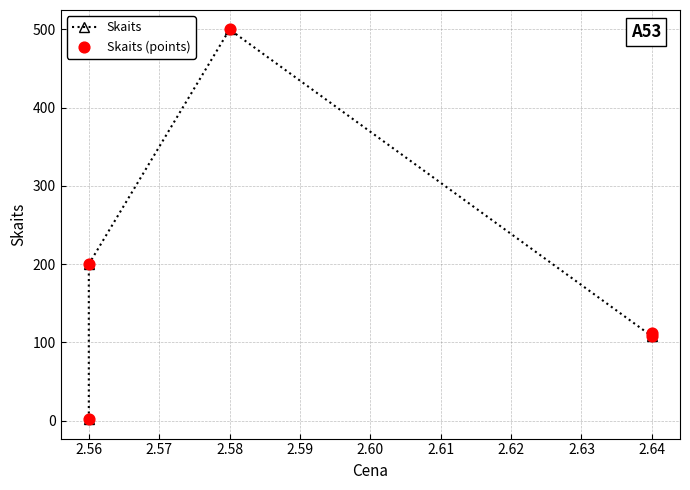

Which series has the largest total across all categories?

Skaits